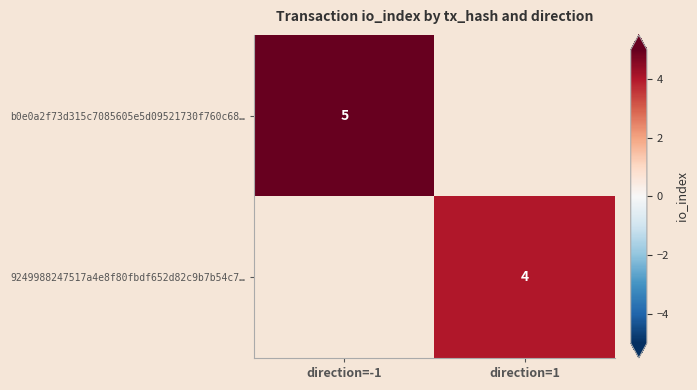

The b0e0a2f73d315c7085605e5d09521730f760c68… series shows 8 at direction=-1. True or false?

False